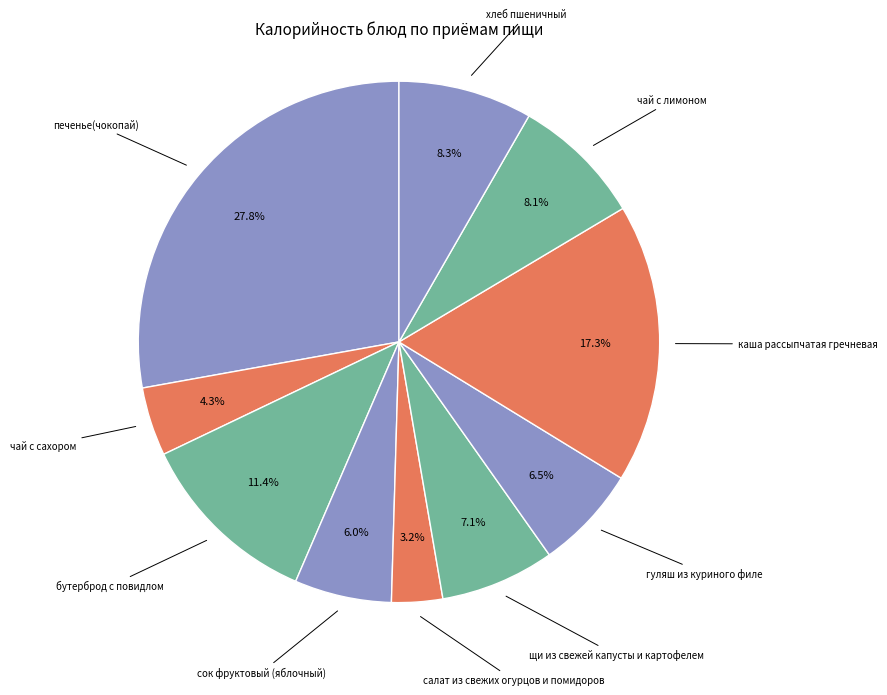

How many slices are in this pie chart?

10